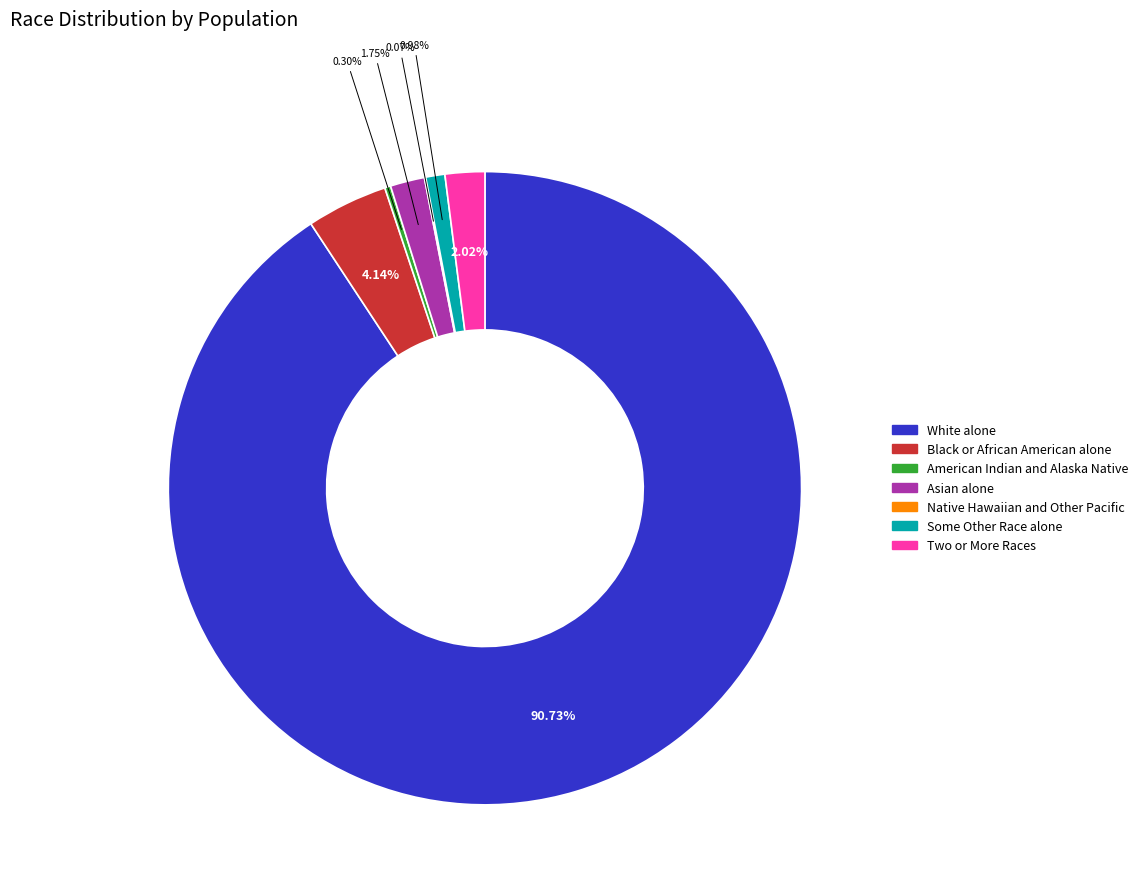

To the nearest percent, what is the combined percentage of Asian alone and White alone?

92%